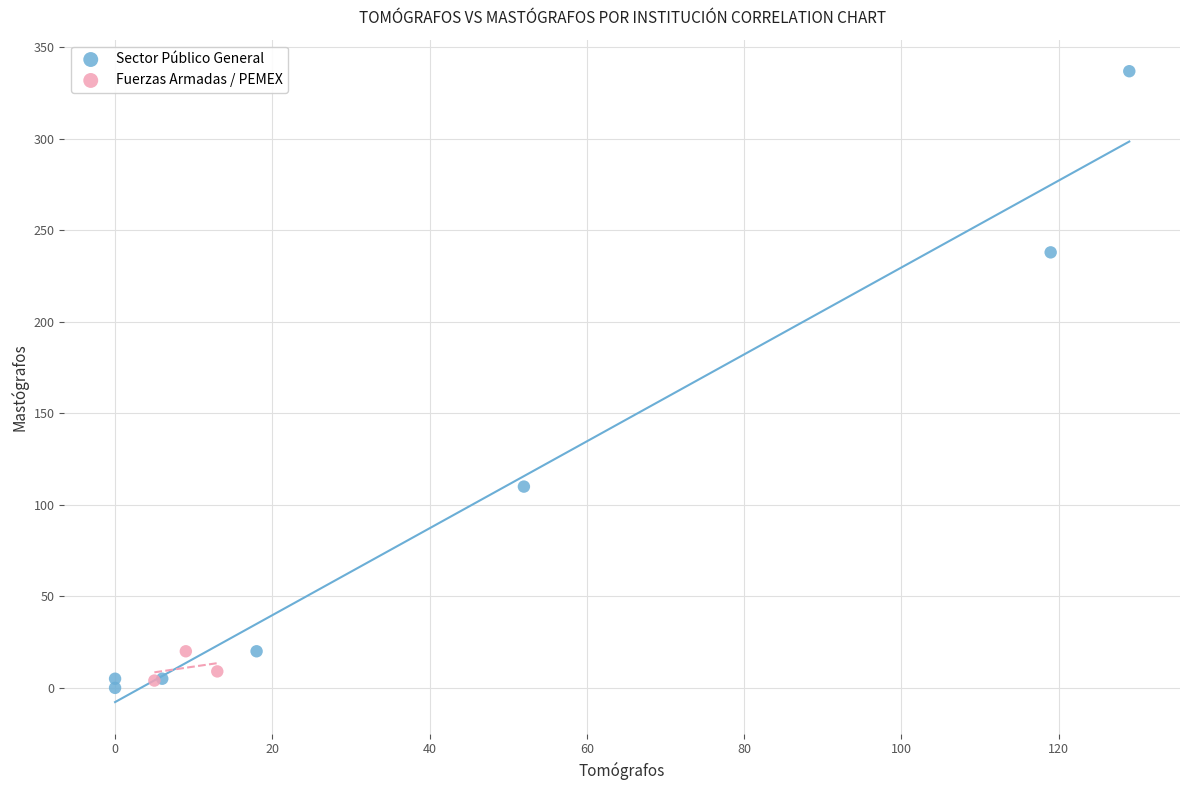

Which series reaches the maximum Y coordinate?

Sector Público General